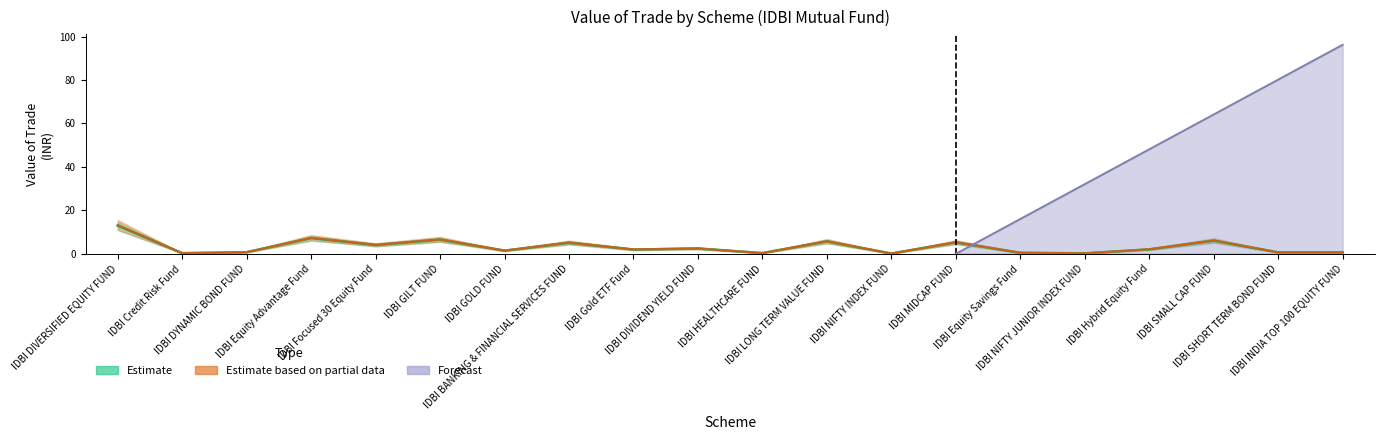

What is the minimum value shown in the chart?

0.1